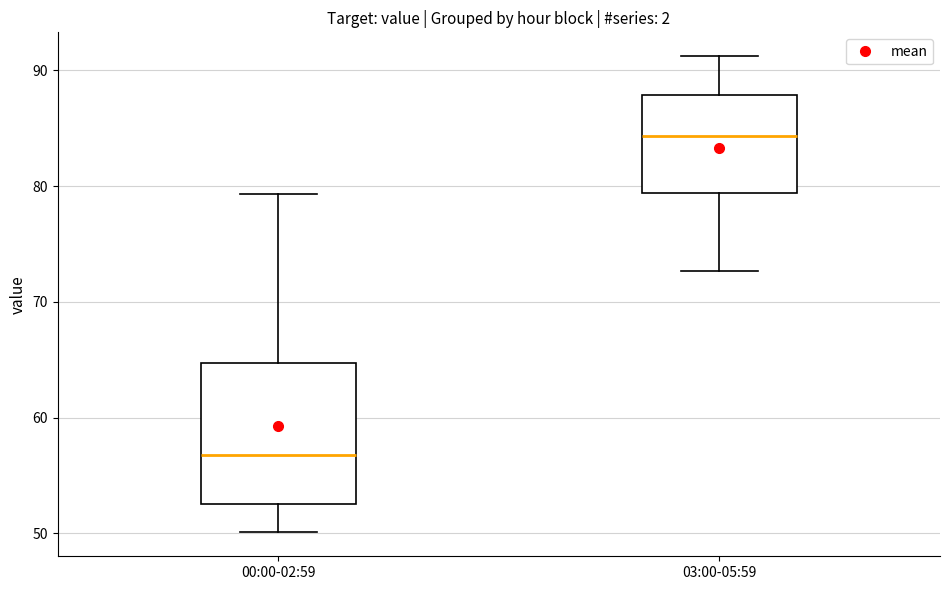

Which box has the highest median line?

03:00-05:59